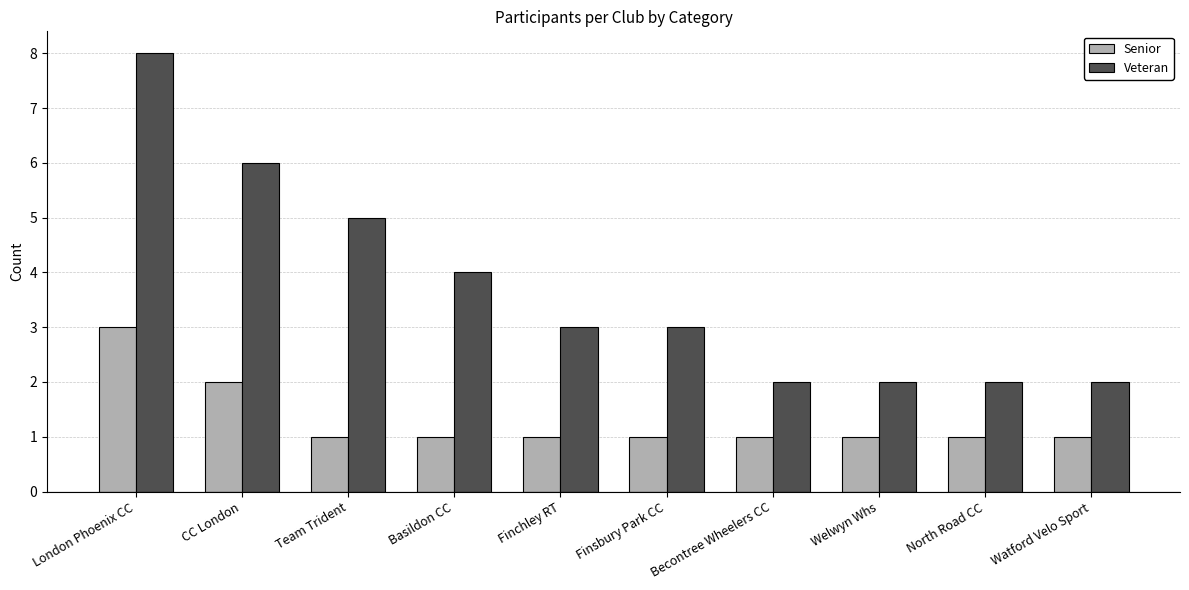

What is the difference between the highest and lowest values at London Phoenix CC?

5